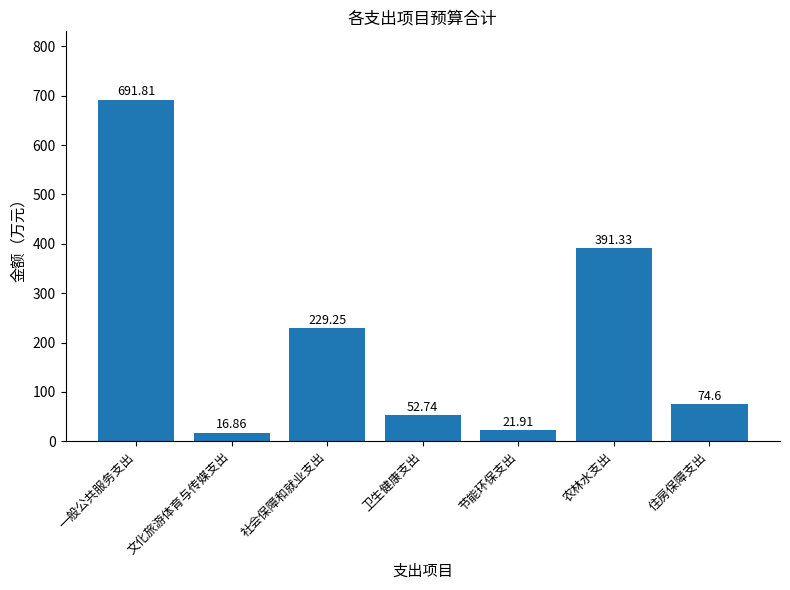

Which category has the highest value across all series?

一般公共服务支出